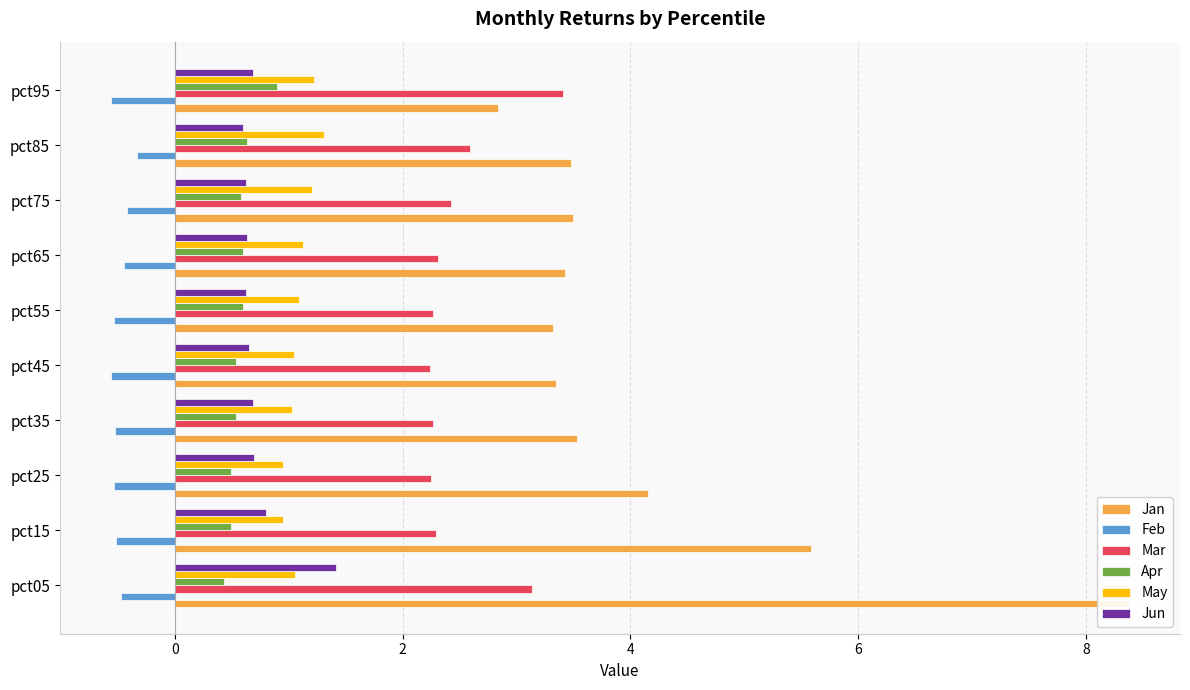

Between pct25 and pct75, which is larger?

pct25